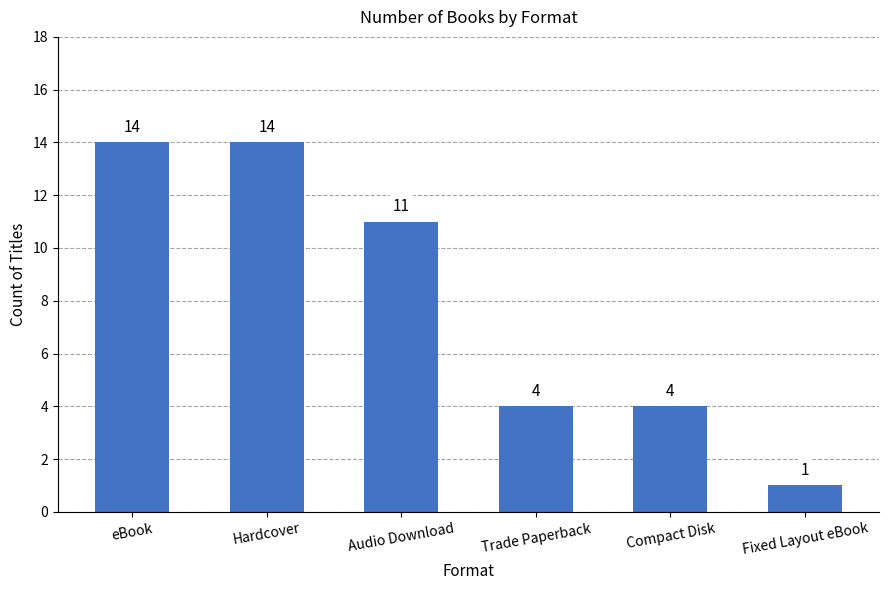

How many values are between 4 and 14?

5